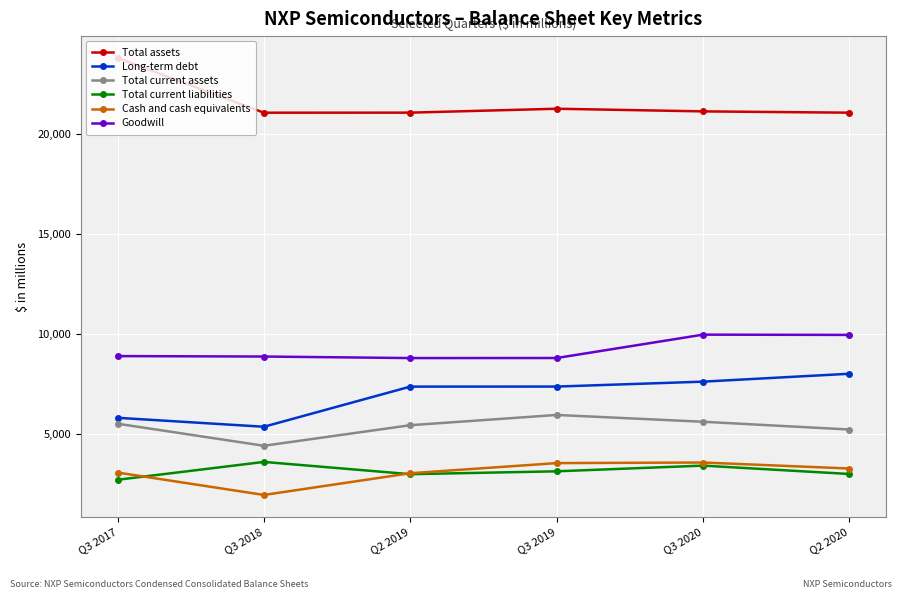

True or false: Total assets and Long-term debt cross at least once.

False